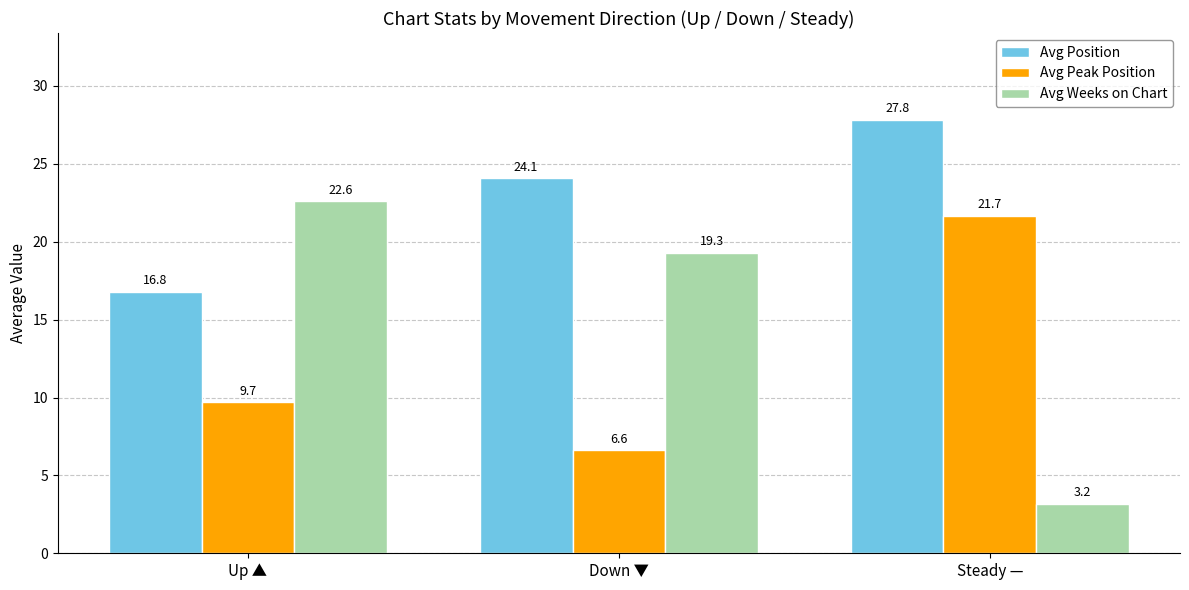

The value of Avg Weeks on Chart at Steady — is 3.2. True or false?

True